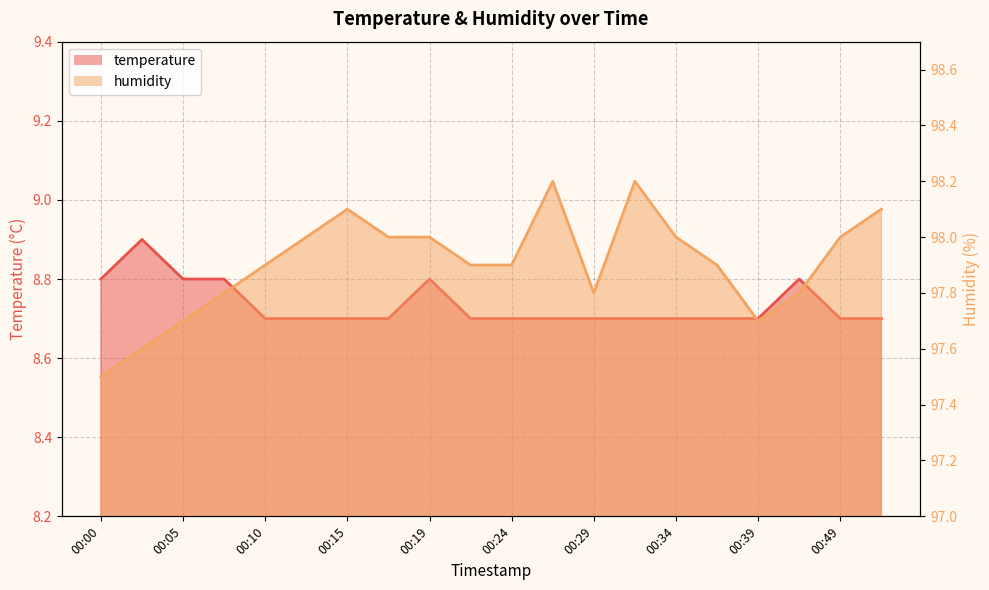

Which category has the lowest value across all series?

00:10